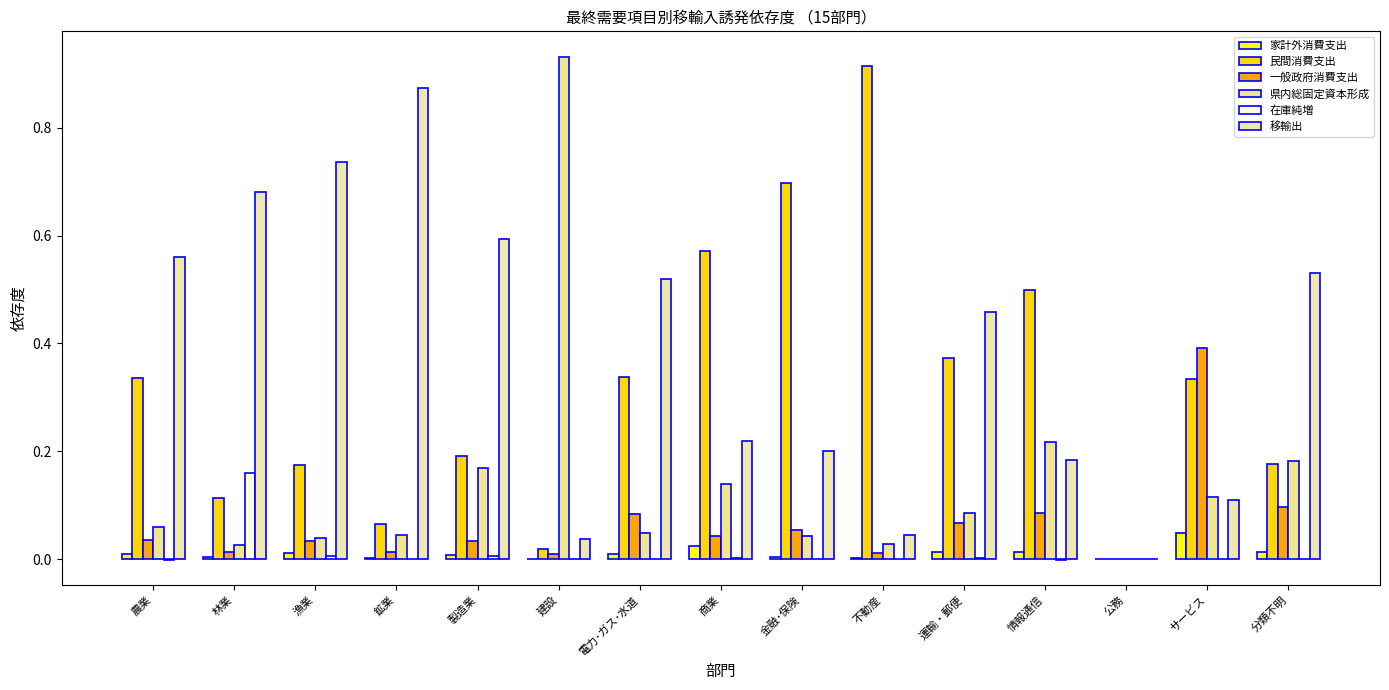

How many data points in 移輸出 are above 0?

14